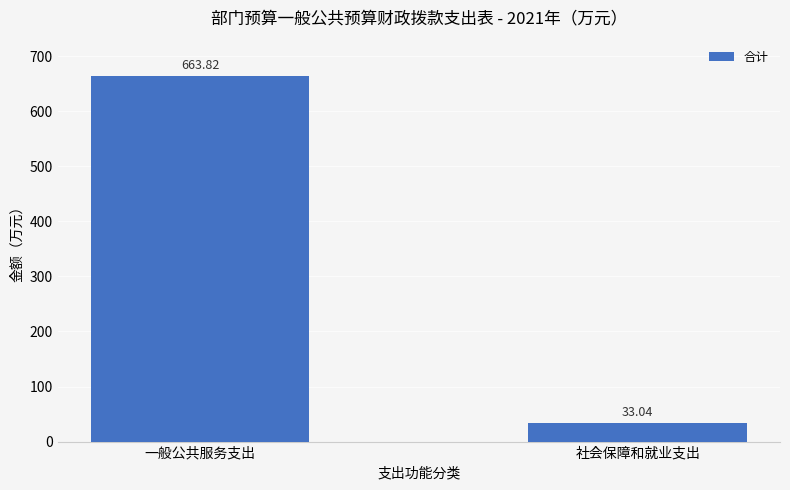

Rank the categories by value from lowest to highest.

社会保障和就业支出, 一般公共服务支出